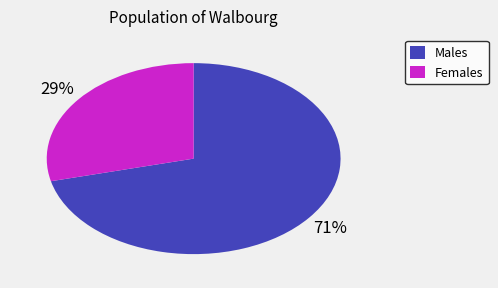

To the nearest percent, what is the combined percentage of Males and Females?

100%